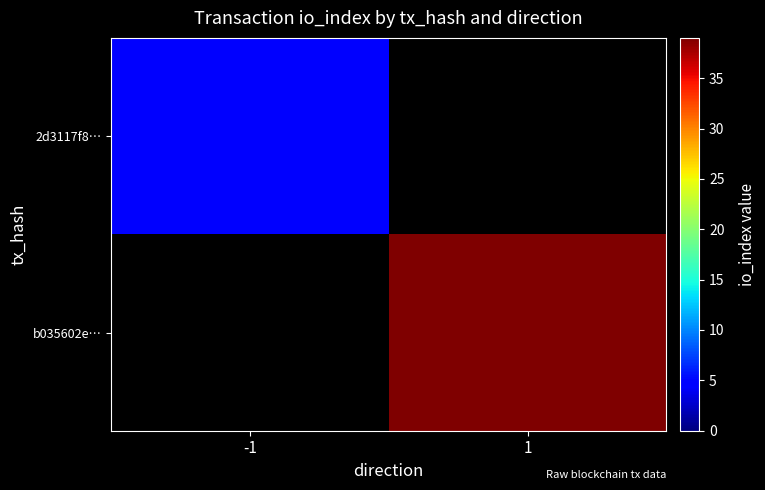

True or false: b035602e… has a value of 39.0 at 1.

True